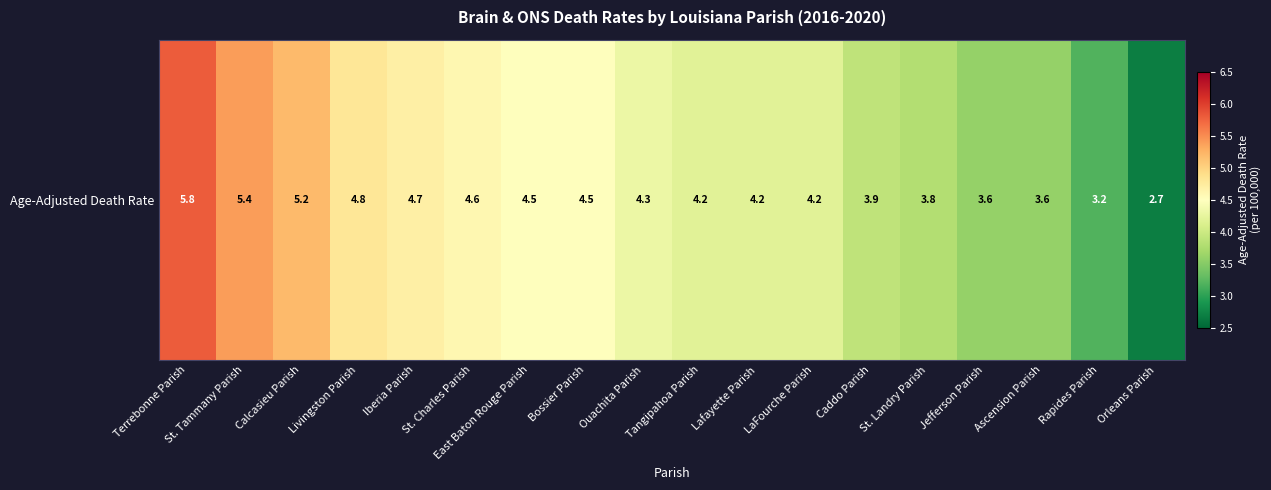

Count the number of values greater than 4.

12